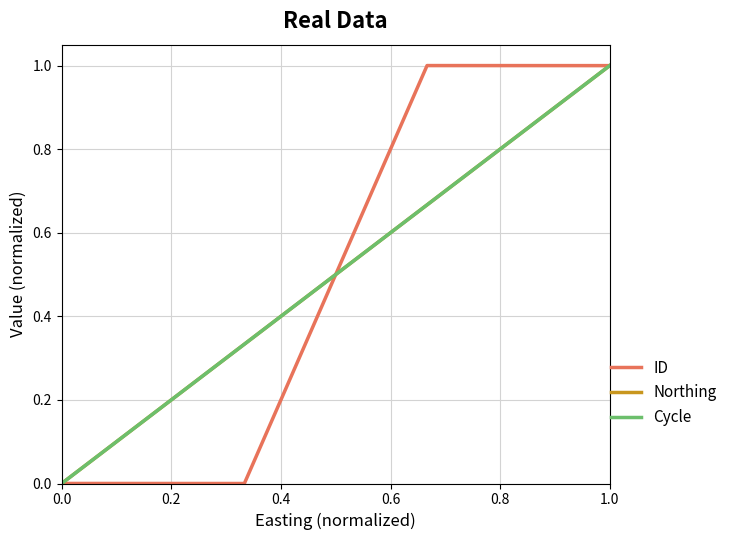

Does the chart have visible grid lines?

Yes